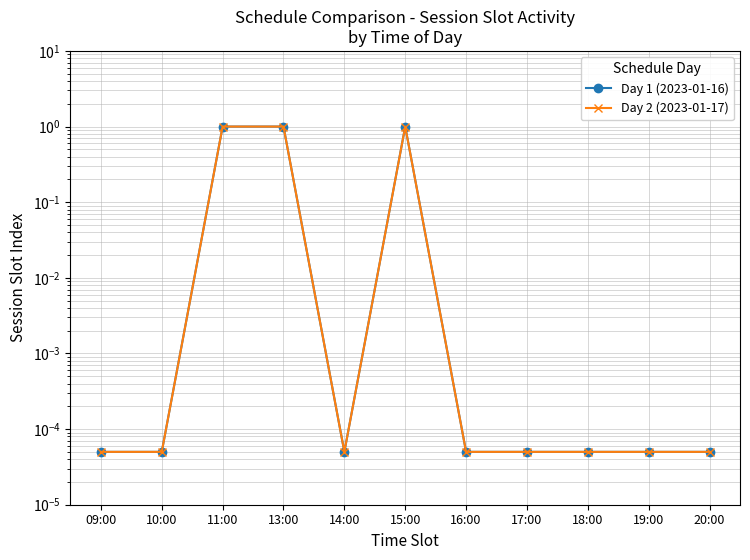

Reading left to right, list all the values displayed in this chart.

Day 1 (2023-01-16): 0.0	0.0	1.0	1.0	0.0	1.0	0.0	0.0	0.0	0.0	0.0
Day 2 (2023-01-17): 0.0	0.0	1.0	1.0	0.0	1.0	0.0	0.0	0.0	0.0	0.0